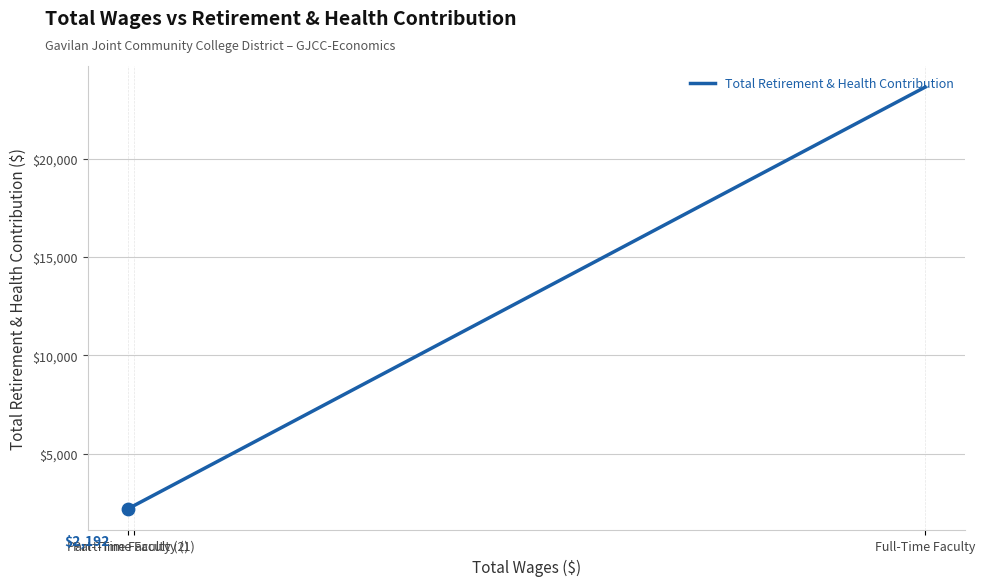

What is the ratio of the value at Part-Time Faculty (1) to the value at Full-Time Faculty?

0.1